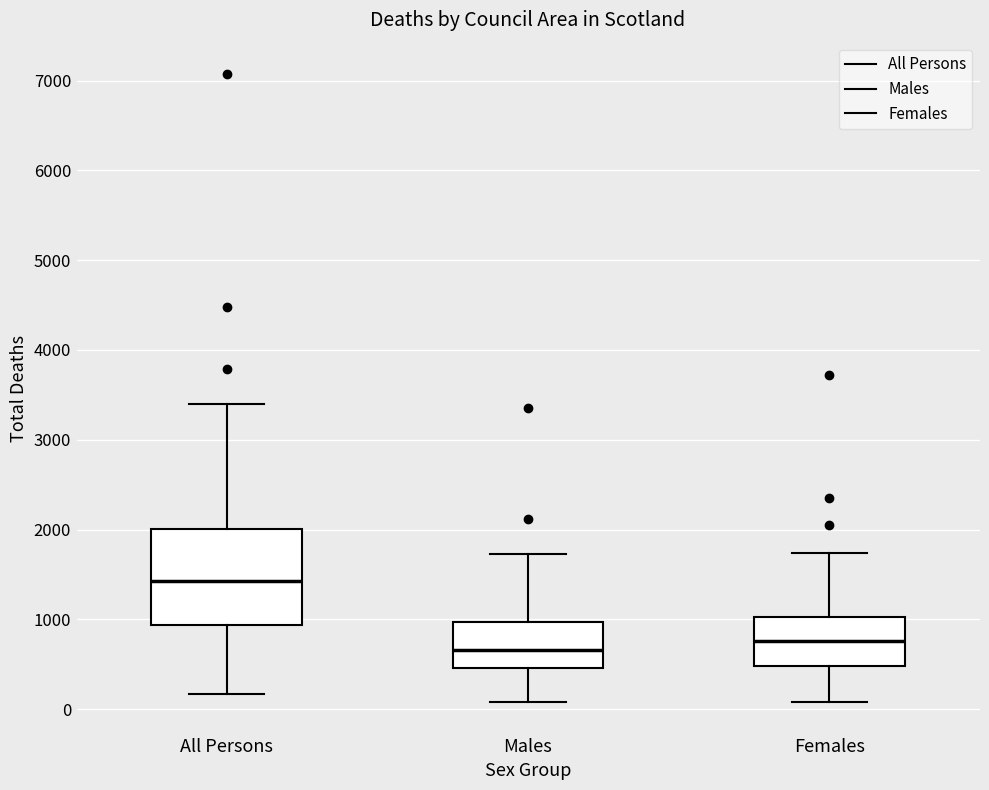

Reading left to right, read every box against the y-axis: the position of its median line, the range the box covers, and the ends of its whiskers. The values are not printed on the chart, so give them approximately, as read against the axis.

All Persons: median 1400, box 900 to 2000, whiskers 200 to 3400
Males: median 700, box 500 to 1000, whiskers 100 to 1700
Females: median 800, box 500 to 1000, whiskers 100 to 1700